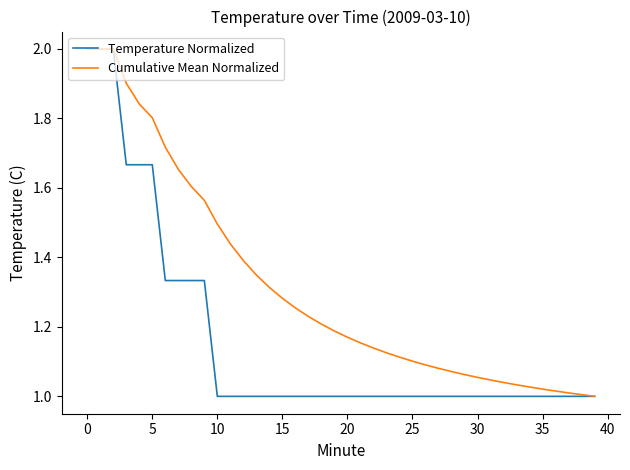

Which series has the widest spread of values?

Temperature Normalized